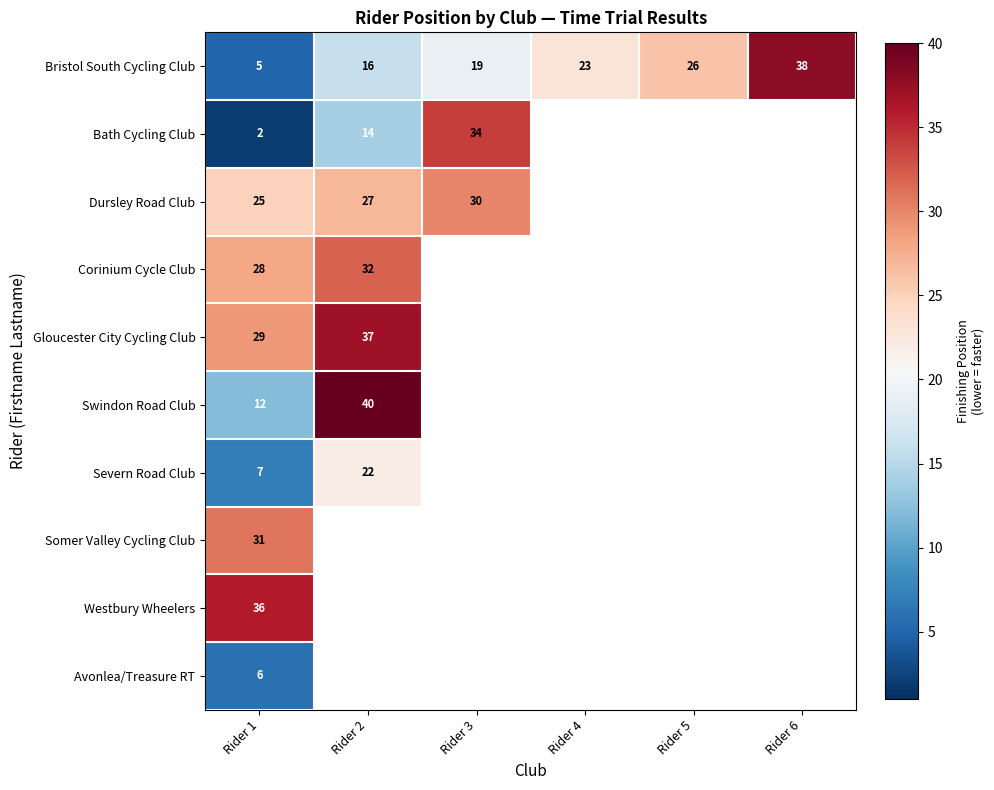

Which label corresponds to the largest value in the chart?

Rider 2